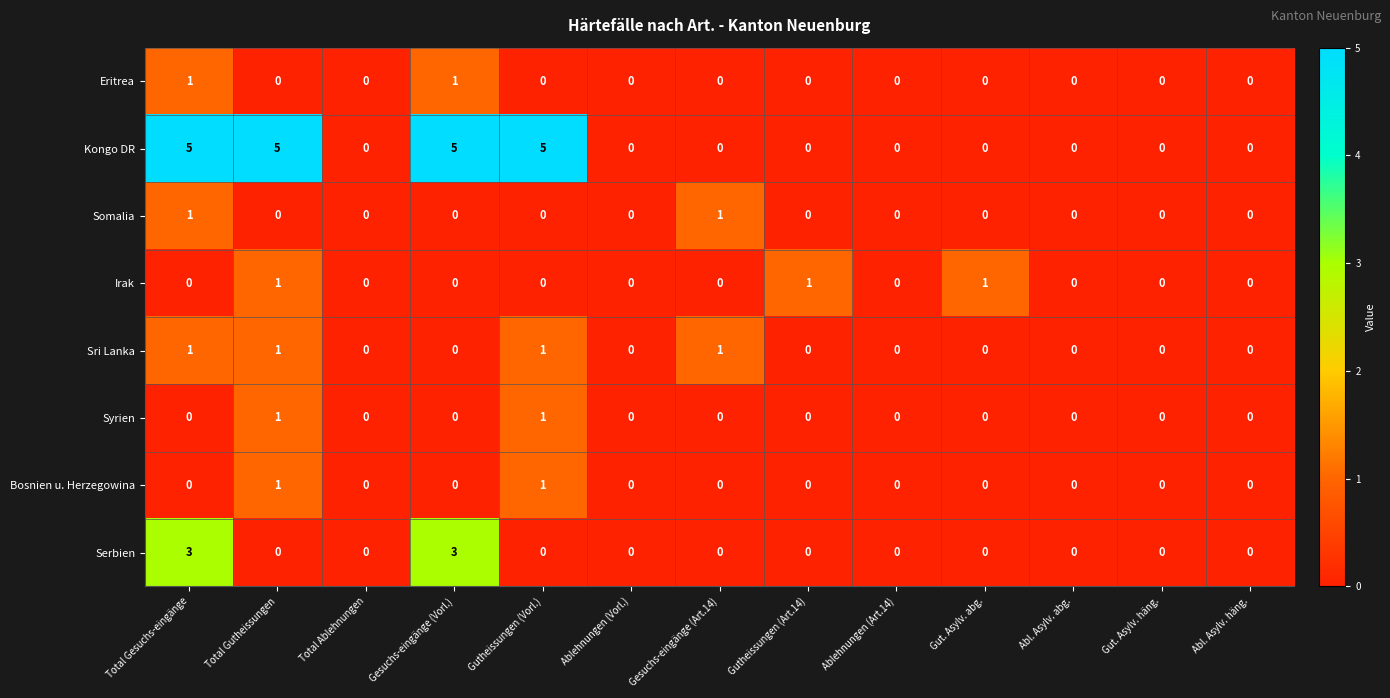

At which category is the sum across all series the highest?

Total Gesuchs-eingänge